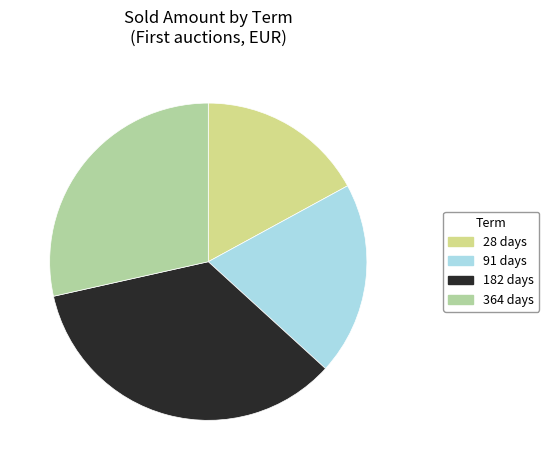

Combined, do 182 days and 364 days account for over 50%?

Yes